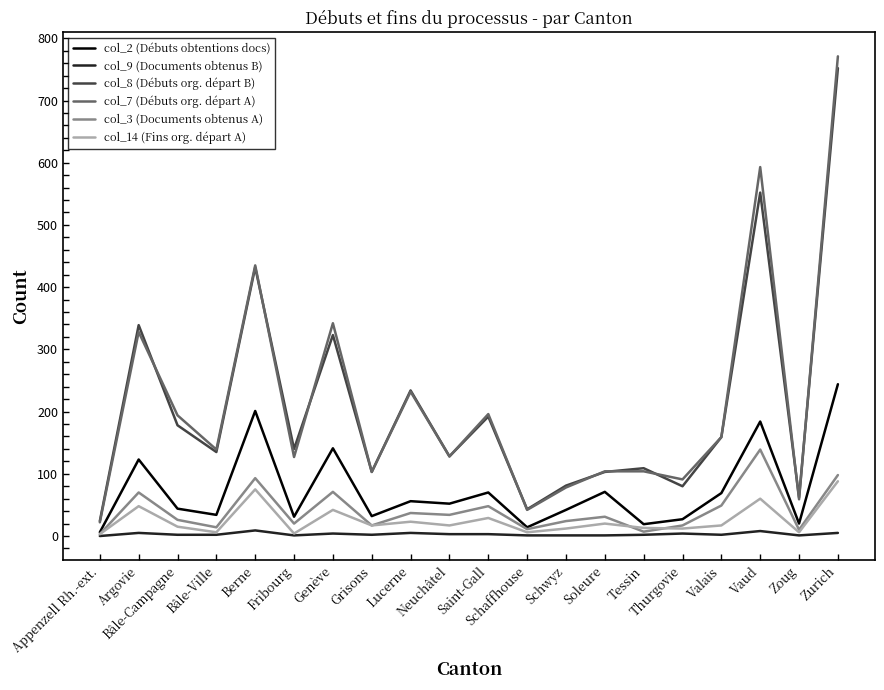

True or false: col_3 (Documents obtenus A) and col_8 (Débuts org. départ B) cross at least once.

False